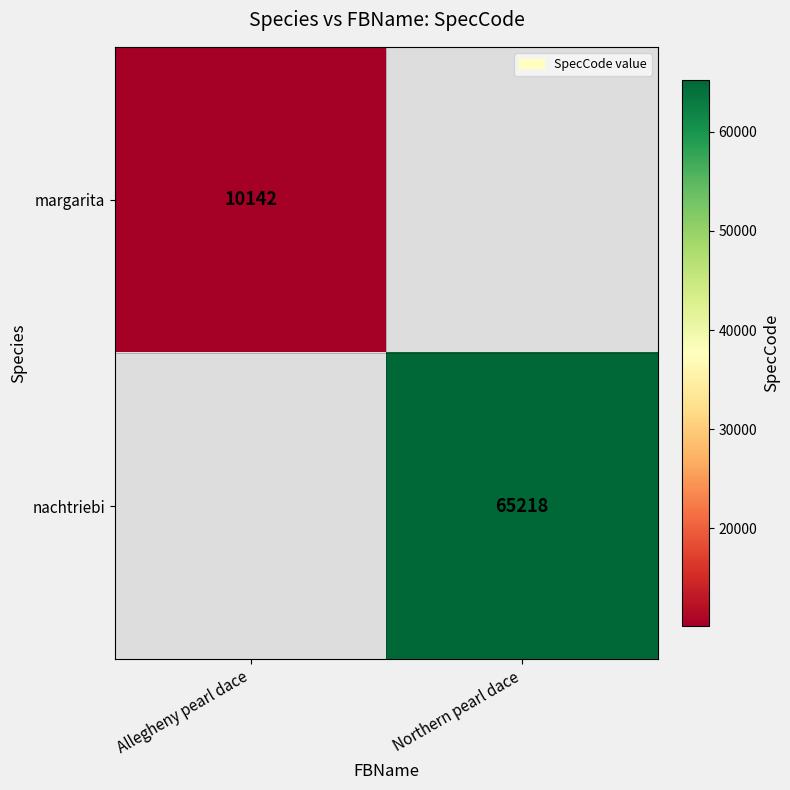

Is it true that margarita equals 17451 at Allegheny pearl dace?

False